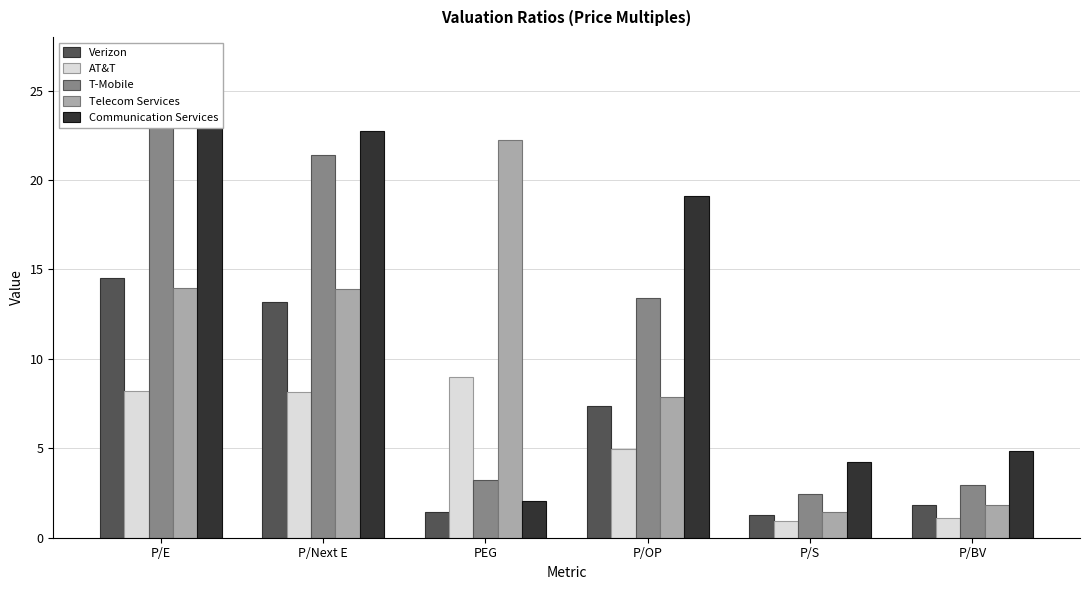

Reading left to right, list all the values displayed in this chart.

Verizon: P/E=14.5	P/Next E=13.2	PEG=1.4	P/OP=7.4	P/S=1.3	P/BV=1.8
AT&T: P/E=8.2	P/Next E=8.2	PEG=9.0	P/OP=5.0	P/S=0.9	P/BV=1.1
T-Mobile: P/E=22.9	P/Next E=21.4	PEG=3.2	P/OP=13.4	P/S=2.4	P/BV=3.0
Telecom Services: P/E=14.0	P/Next E=13.9	PEG=22.2	P/OP=7.9	P/S=1.4	P/BV=1.8
Communication Services: P/E=25.5	P/Next E=22.7	PEG=2.1	P/OP=19.1	P/S=4.2	P/BV=4.8